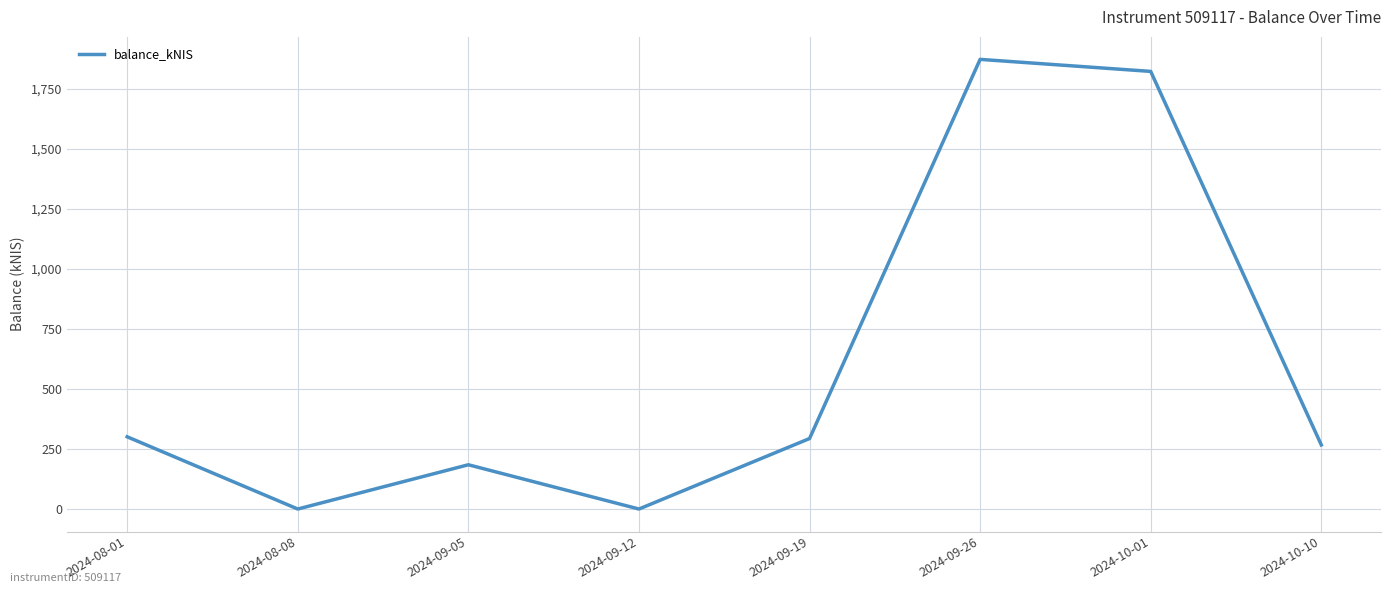

What is the change in value from 2024-09-05 to 2024-09-19?

+109.1